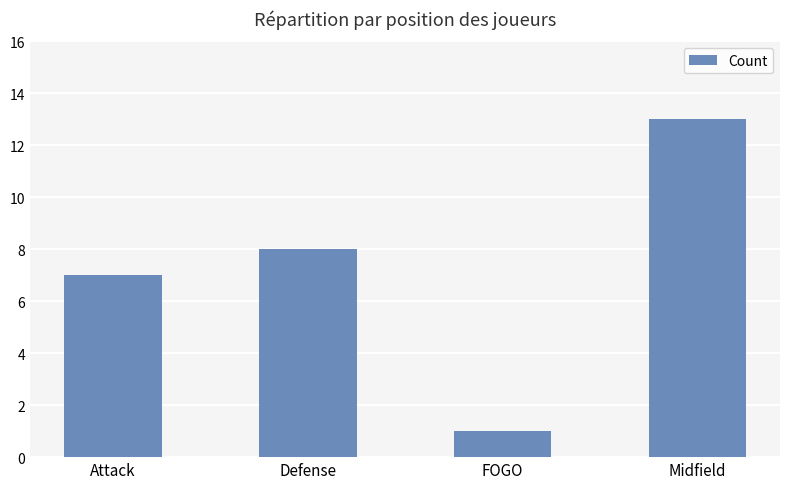

How many data points are less than 8?

2